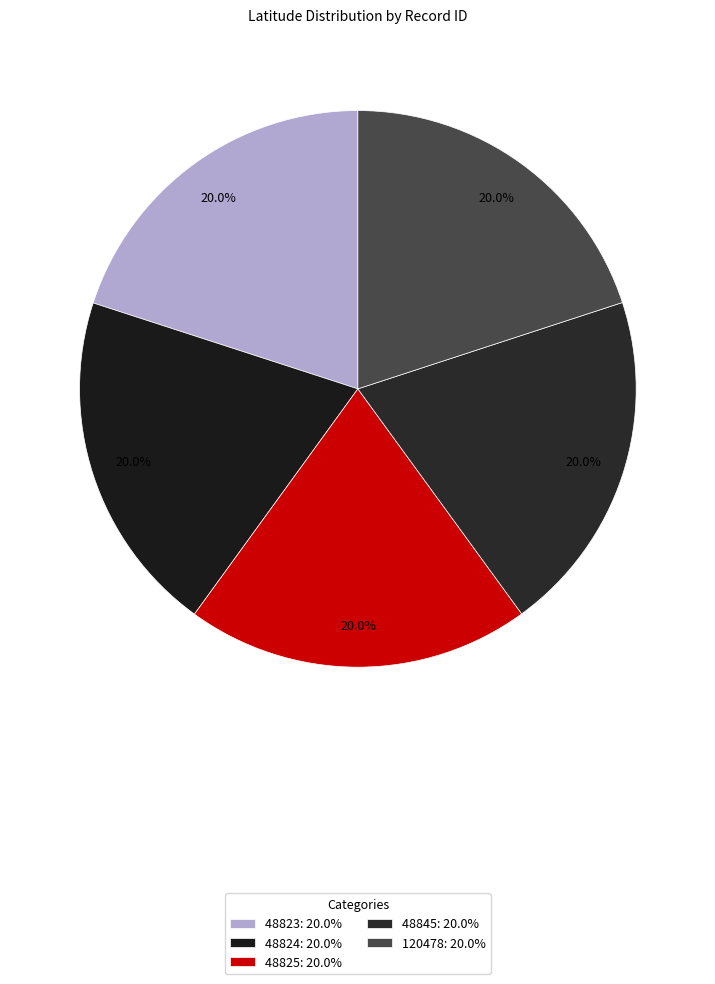

To the nearest percent, what percentage of the pie is 48845?

20%